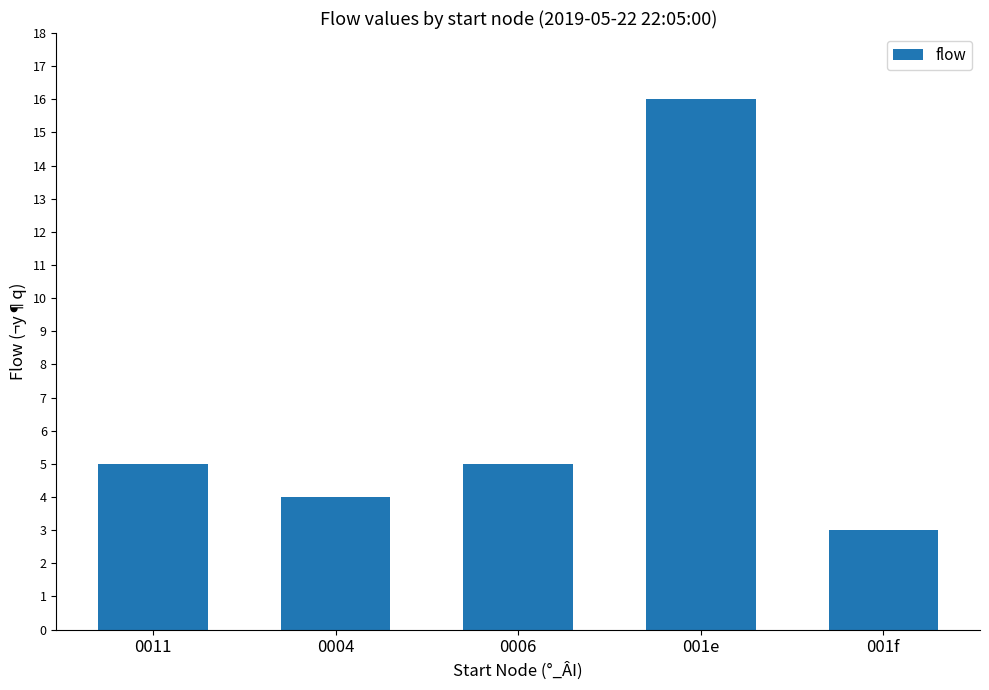

Reading right to left, what are all the values shown in this chart?

3	16	5	4	5